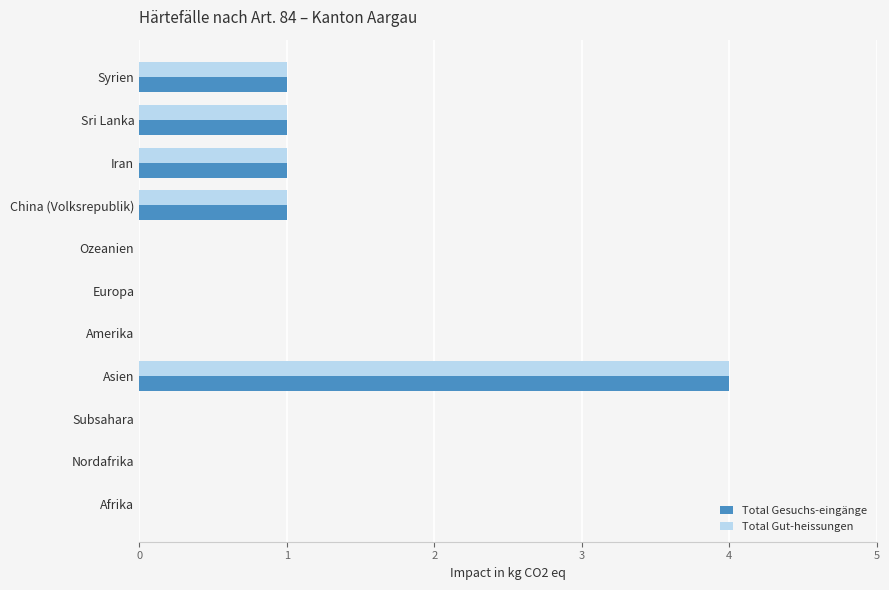

At which label does Total Gesuchs-eingänge reach its peak?

Asien